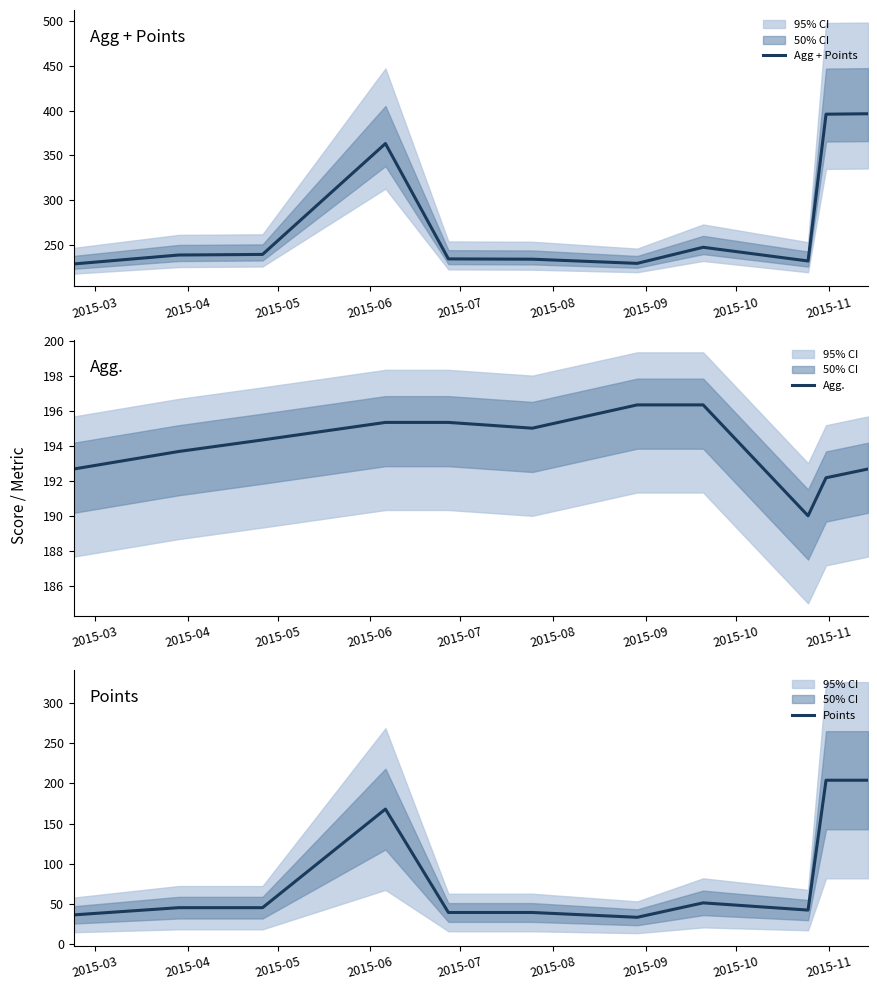

What is the lowest value of the Agg + Points series?

228.7